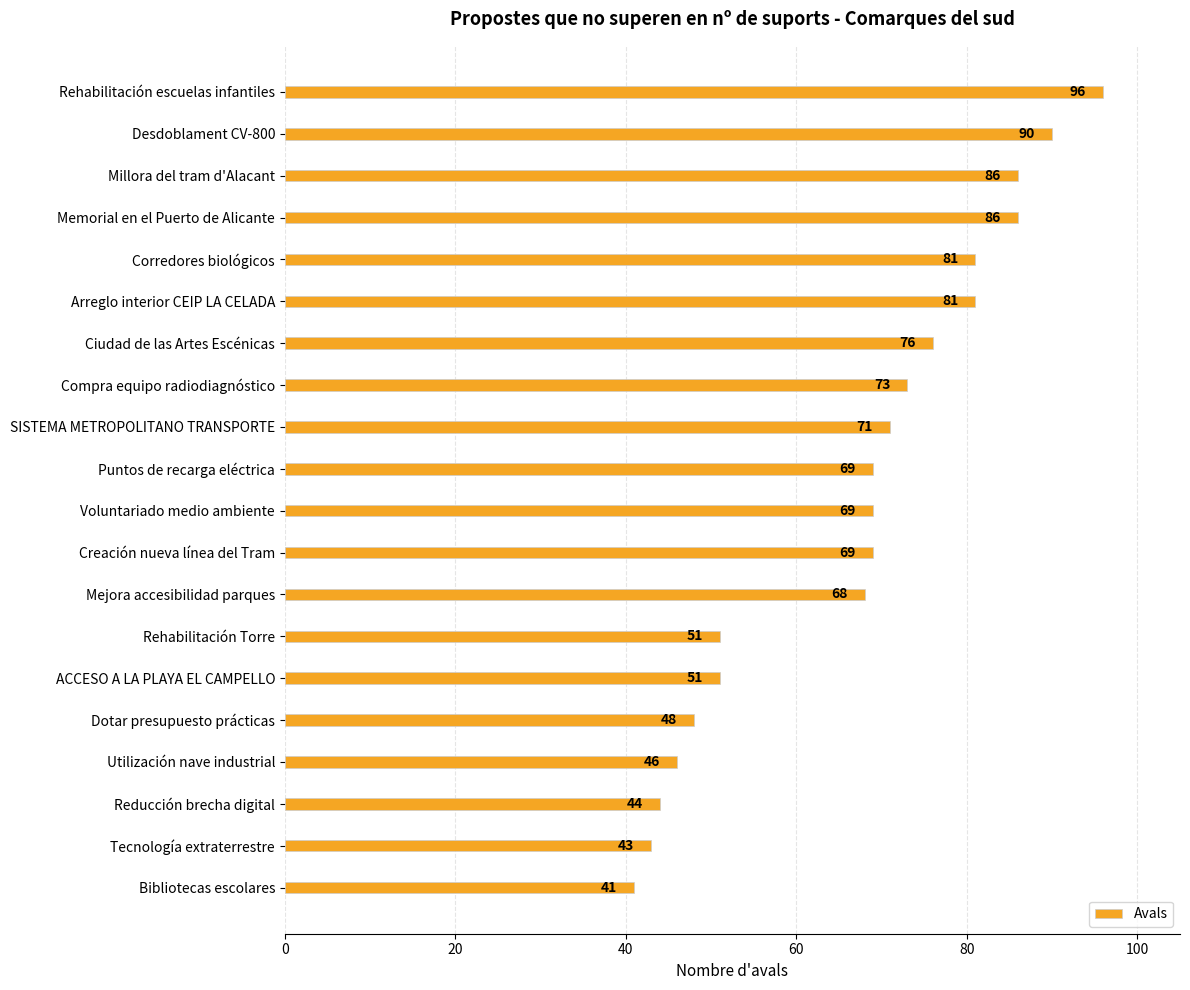

Where is the data nearest to the value 68?

Mejora accesibilidad parques